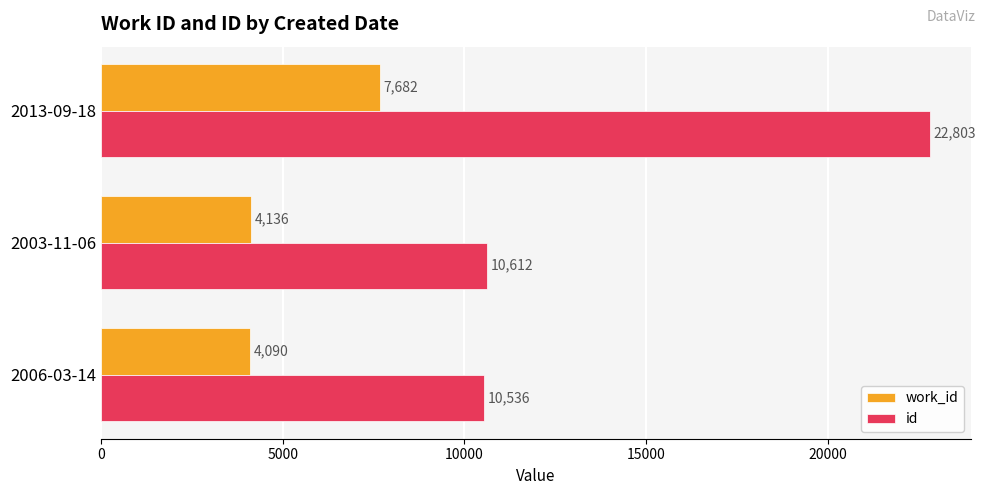

What is the maximum value for work_id?

7682